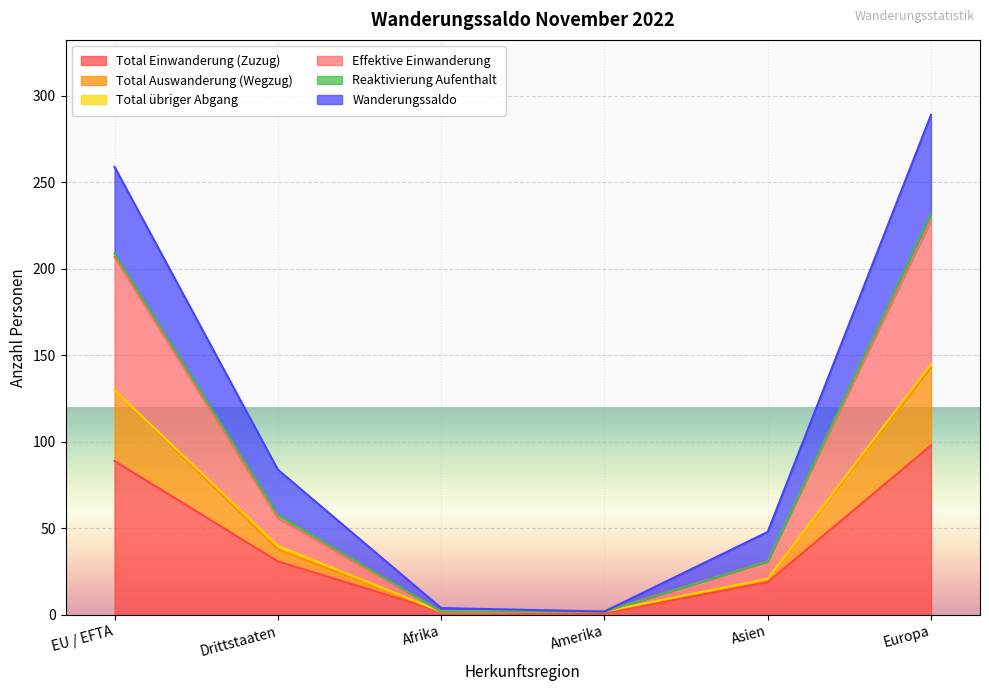

True or false: Effektive Einwanderung and Total Auswanderung (Wegzug) intersect in this chart.

False